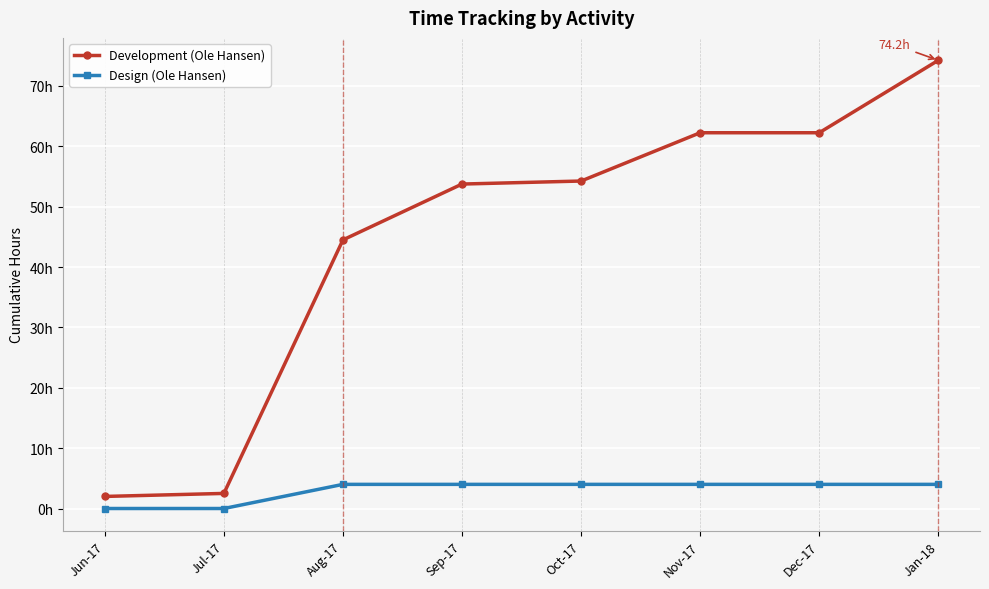

True or false: Design (Ole Hansen) and Development (Ole Hansen) intersect in this chart.

False